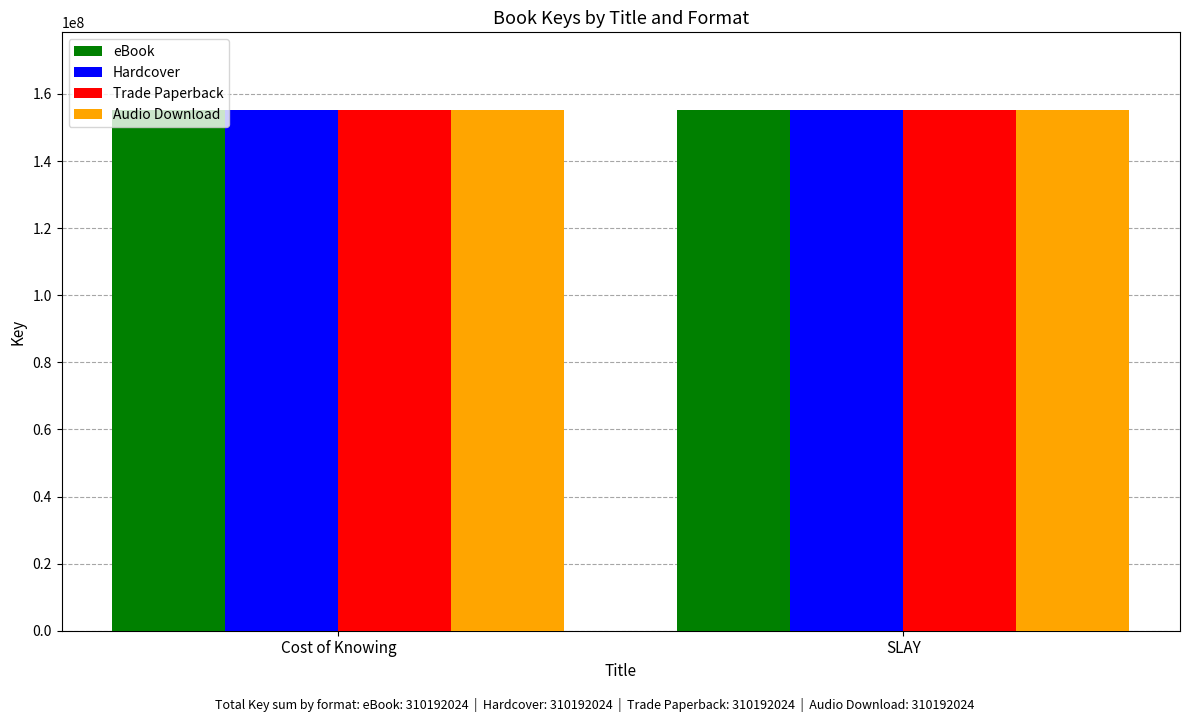

True or false: Trade Paperback has a value of 155097915 at Cost of Knowing.

True